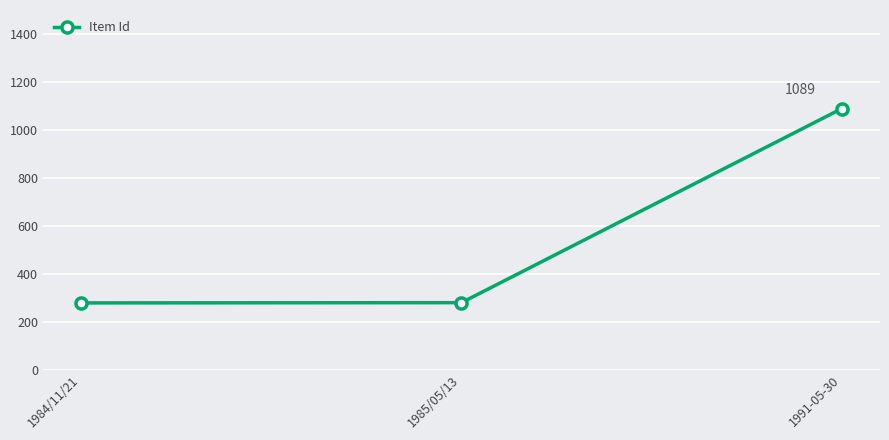

What is the difference between the values at 1984/11/21 and 1991-05-30?

811